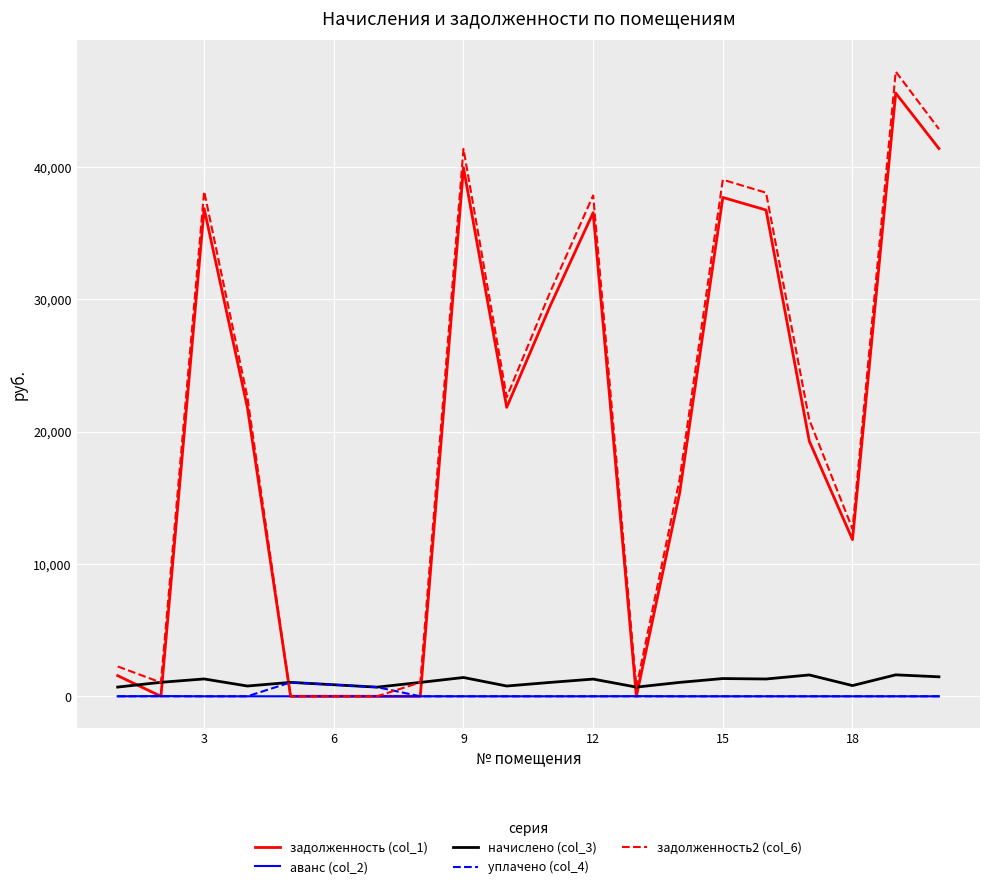

What is the sum of all уплачено (col_4) values?

1743.0